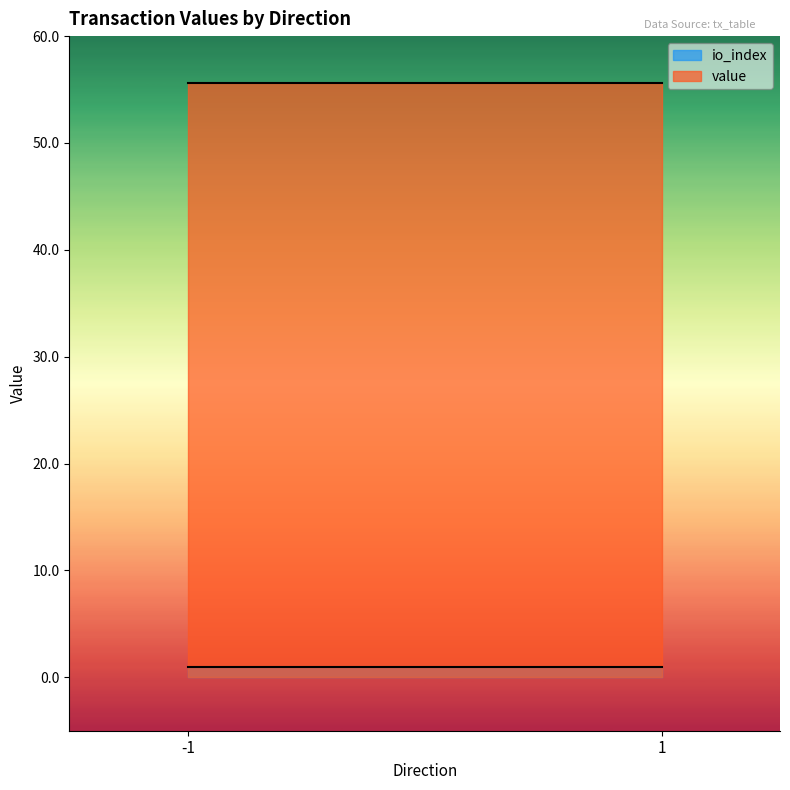

At which category is the sum across all series the highest?

-1